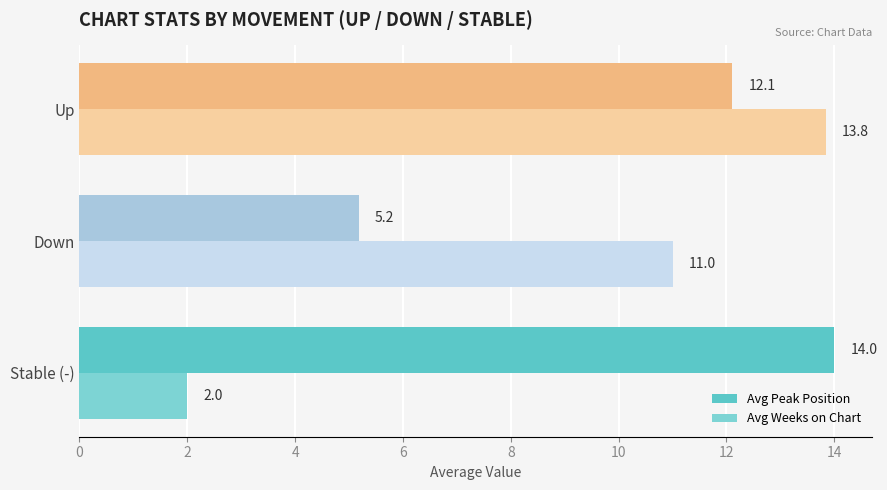

How many categories are shown in the chart?

3